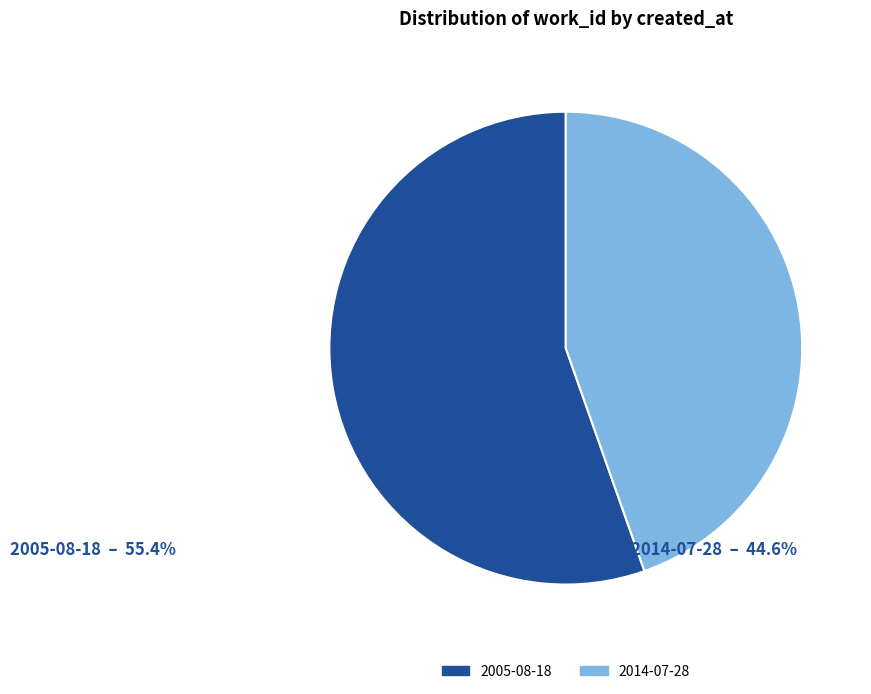

How many slices are in this pie chart?

2